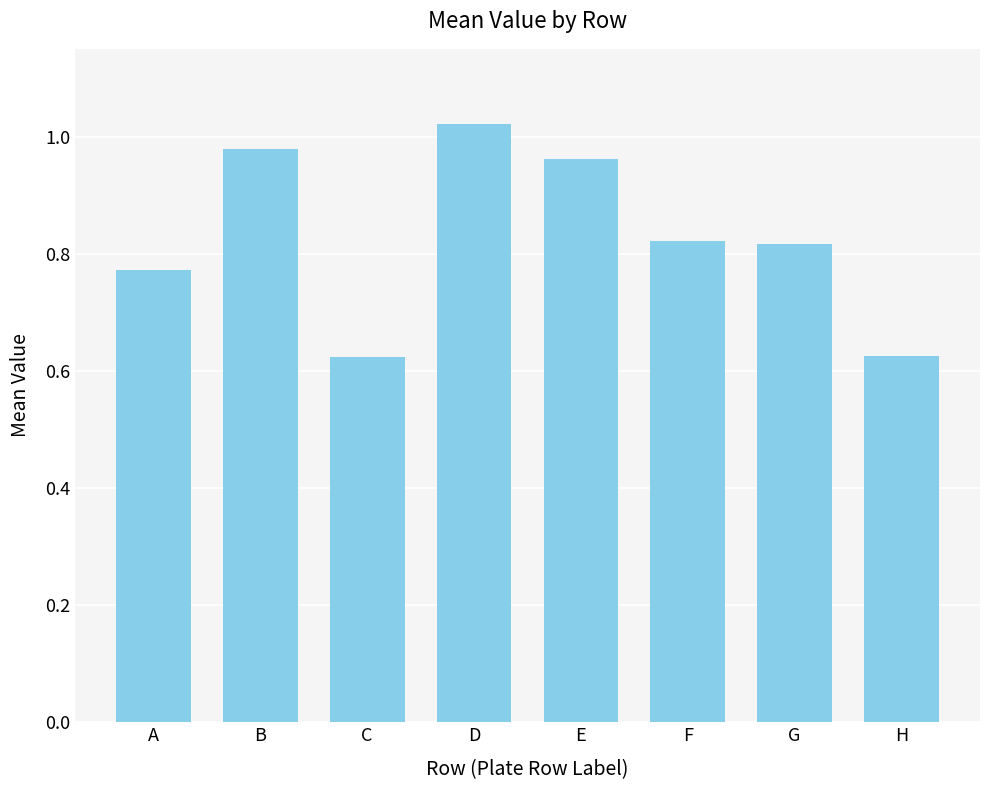

Does the chart contain stacked bars?

No